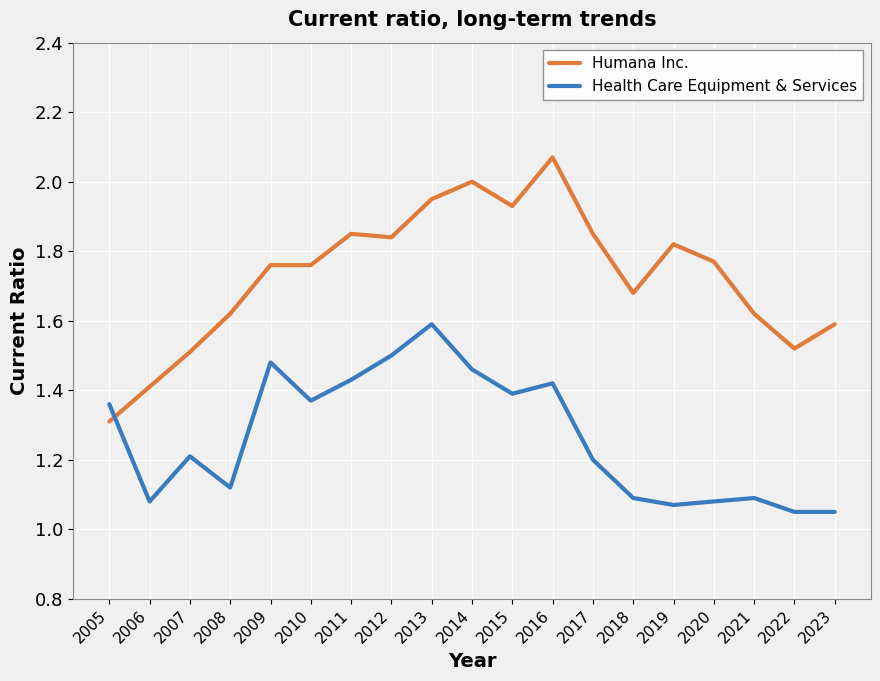

Is it true that Health Care Equipment & Services equals 1.2 at 2017?

True